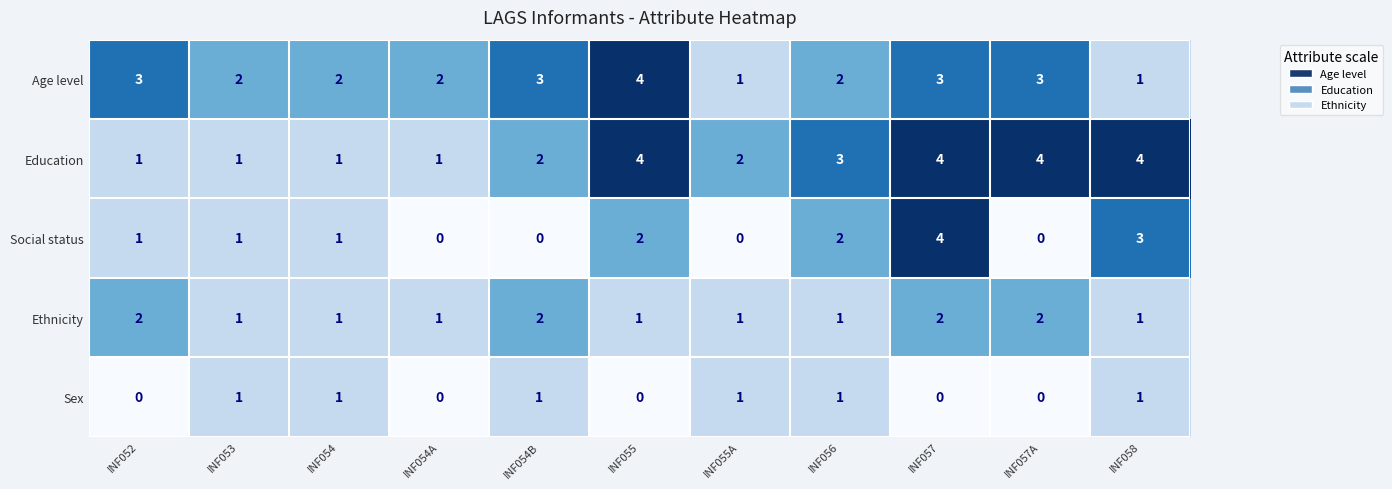

True or false: Age level has a value of 3 at INF057.

True